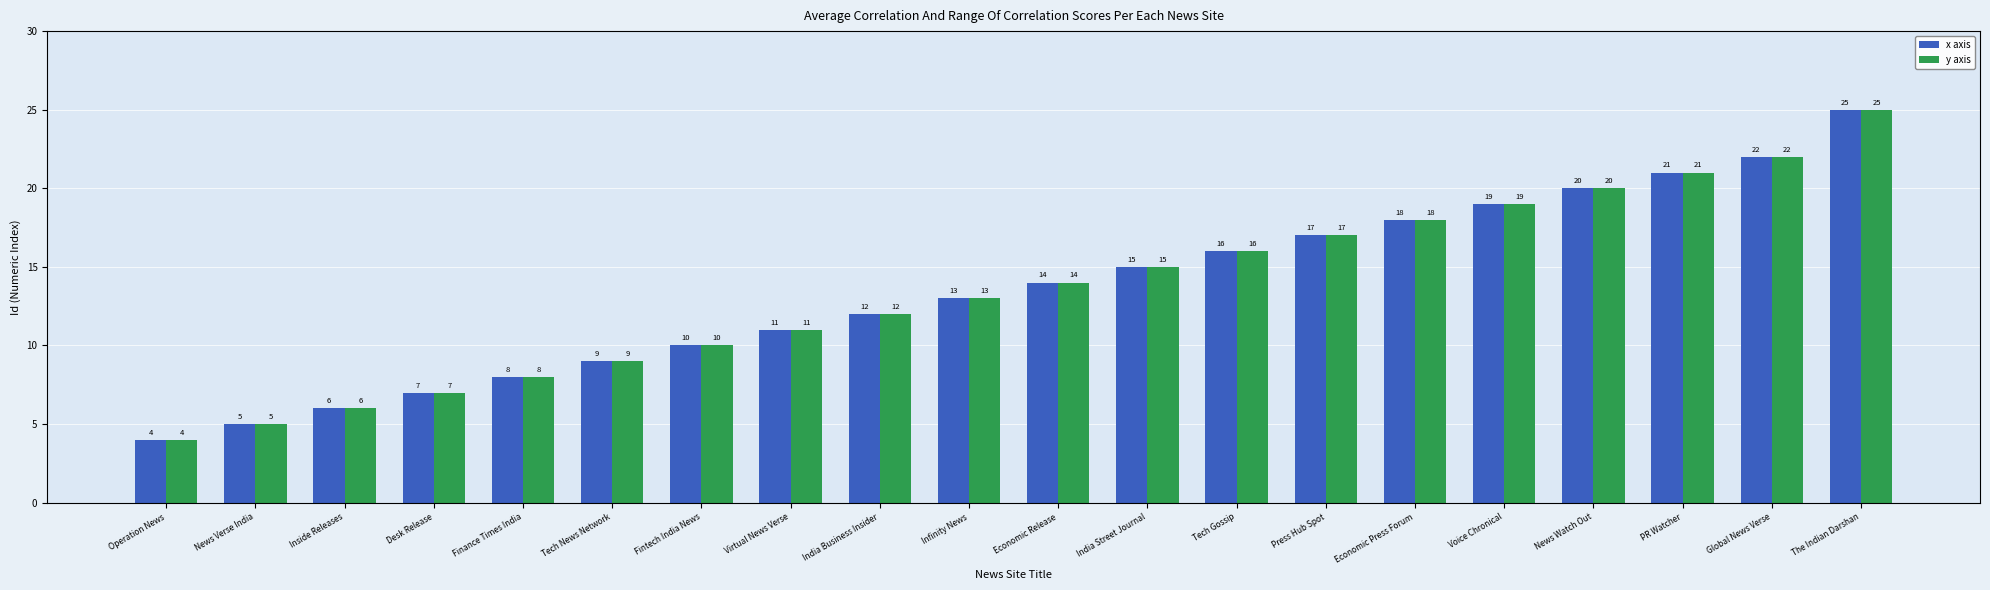

What is the difference between the x axis values at Press Hub Spot and The Indian Darshan?

8